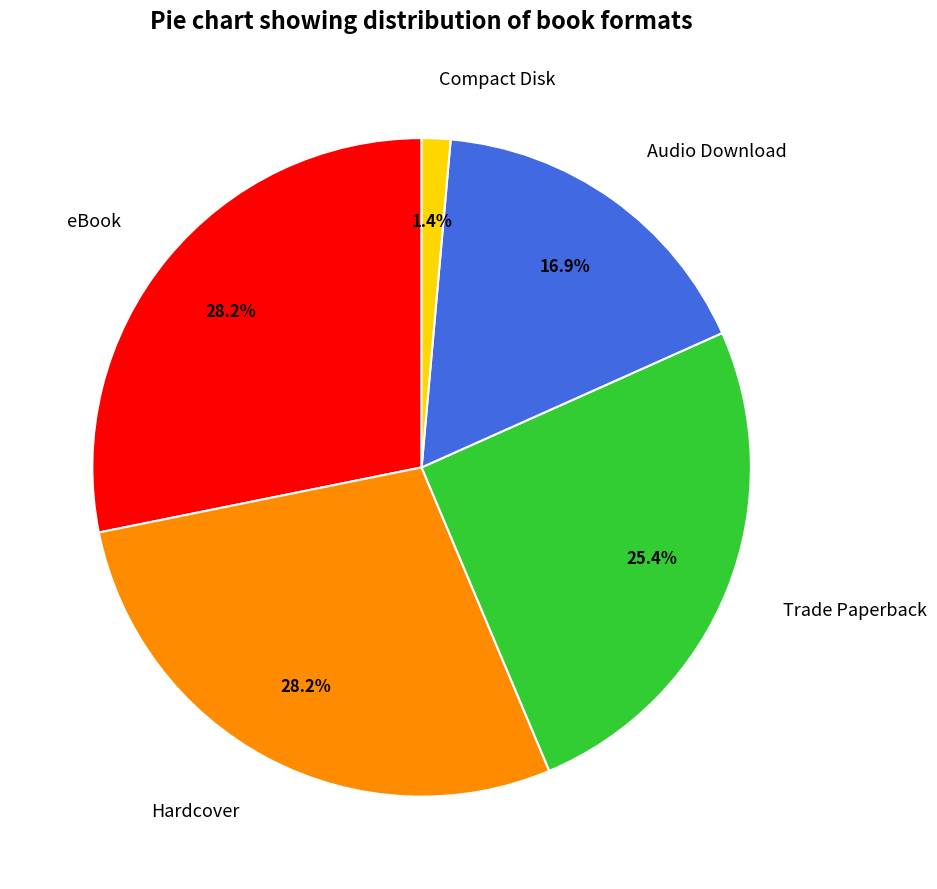

To the nearest percent, what portion does Trade Paperback represent?

25%